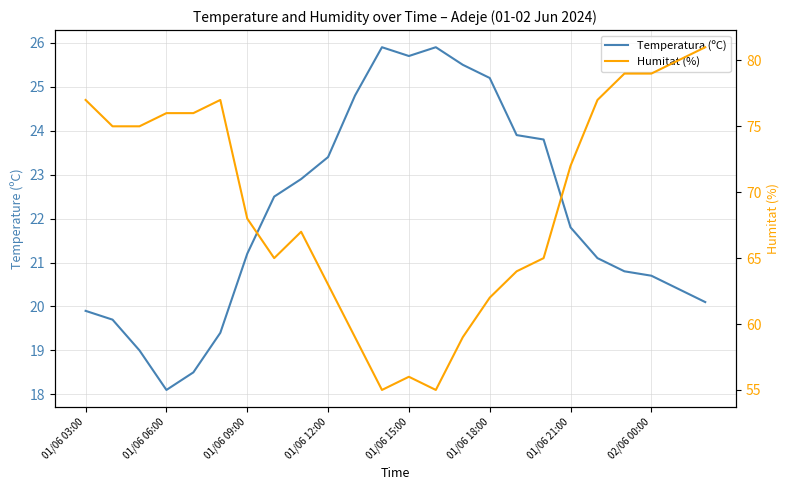

Which has a higher value, 01/06 06:00 or 20?

20